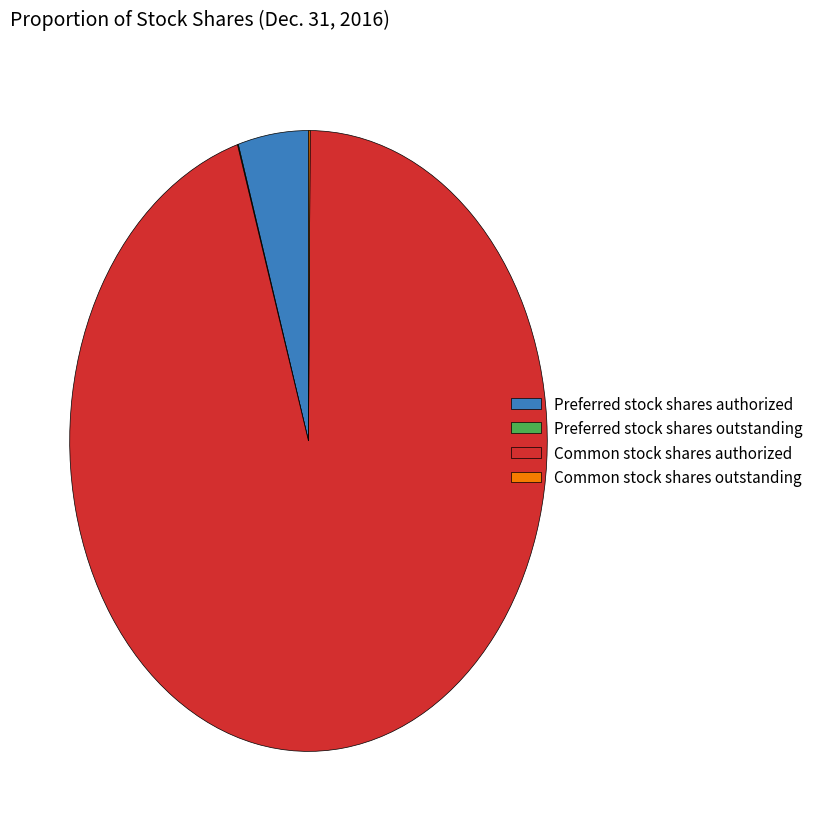

What is the majority slice?

Common stock shares authorized